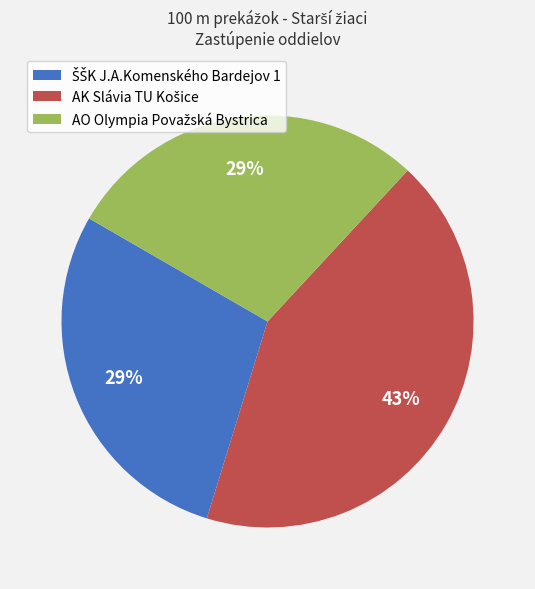

To the nearest percent, what is the average slice percentage?

33%